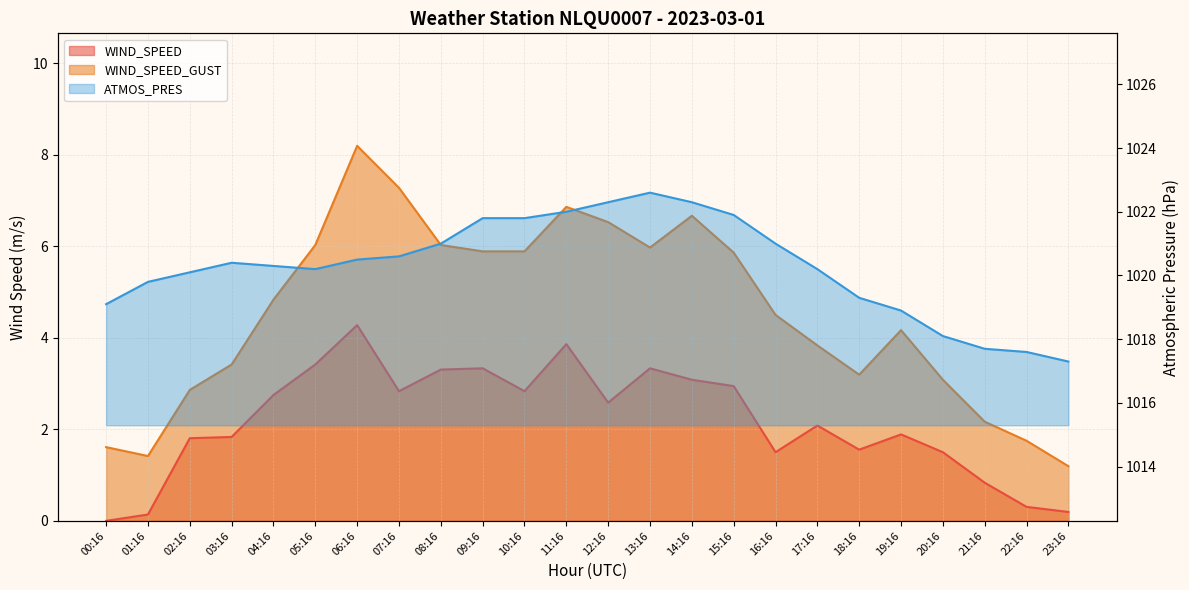

In ATMOS_PRES, how many points are higher than both neighbors (excluding endpoints)?

2